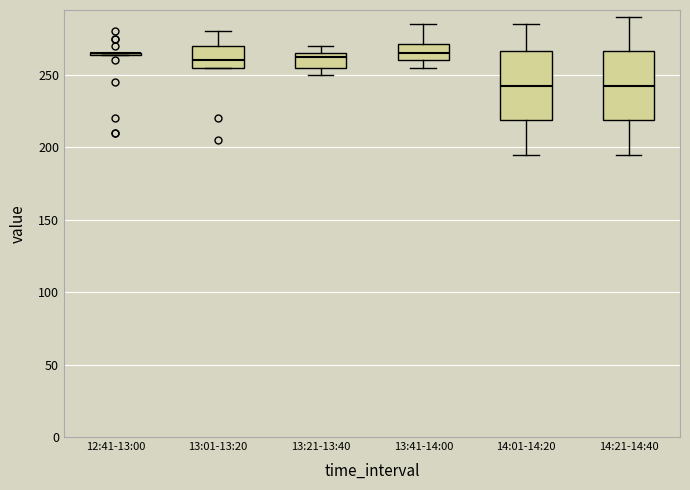

Reading left to right, read every box against the y-axis: the position of its median line, the range the box covers, and the ends of its whiskers. The values are not printed on the chart, so give them approximately, as read against the axis.

12:41-13:00: box collapsed to a line at 265, whiskers 265 to 265
13:01-13:20: median 260, box 255 to 270, whiskers 255 to 280
13:21-13:40: median 265 (just below the box's upper edge), box 255 to 265, whiskers 250 to 270
13:41-14:00: median 265, box 260 to 270, whiskers 255 to 285
14:01-14:20: median 245, box 220 to 265, whiskers 195 to 285
14:21-14:40: median 245, box 220 to 265, whiskers 195 to 290